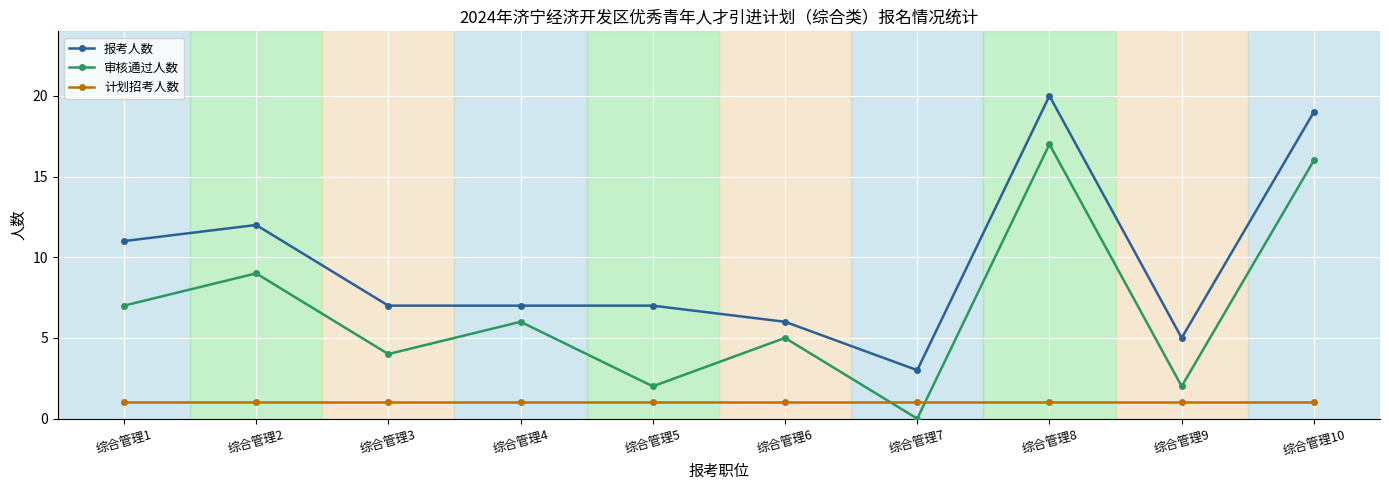

Between 综合管理4 and 综合管理10, which series saw the biggest shift?

报考人数